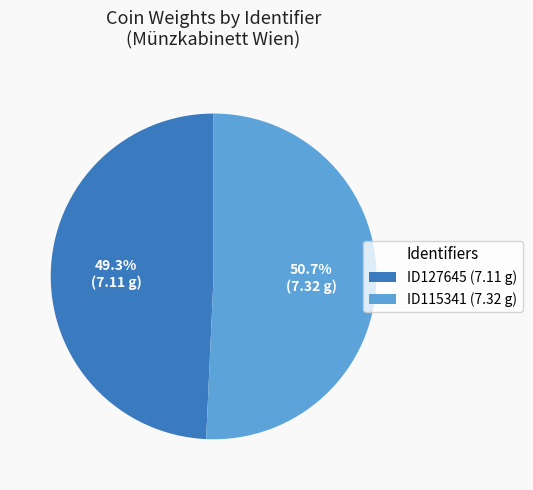

Rank the categories by value from lowest to highest.

ID127645, ID115341